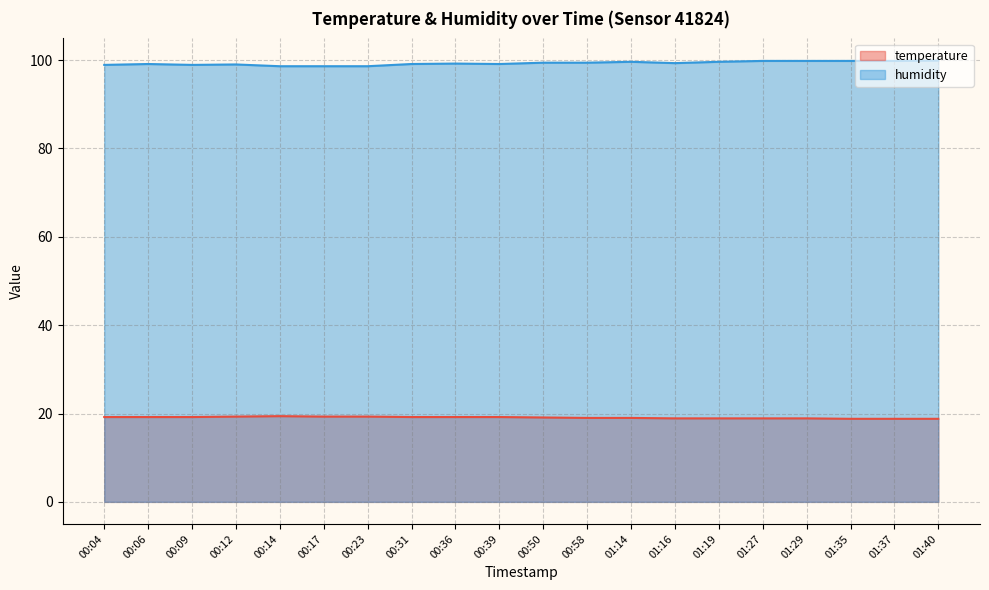

At 01:27, list the series in order from largest to smallest.

humidity, temperature